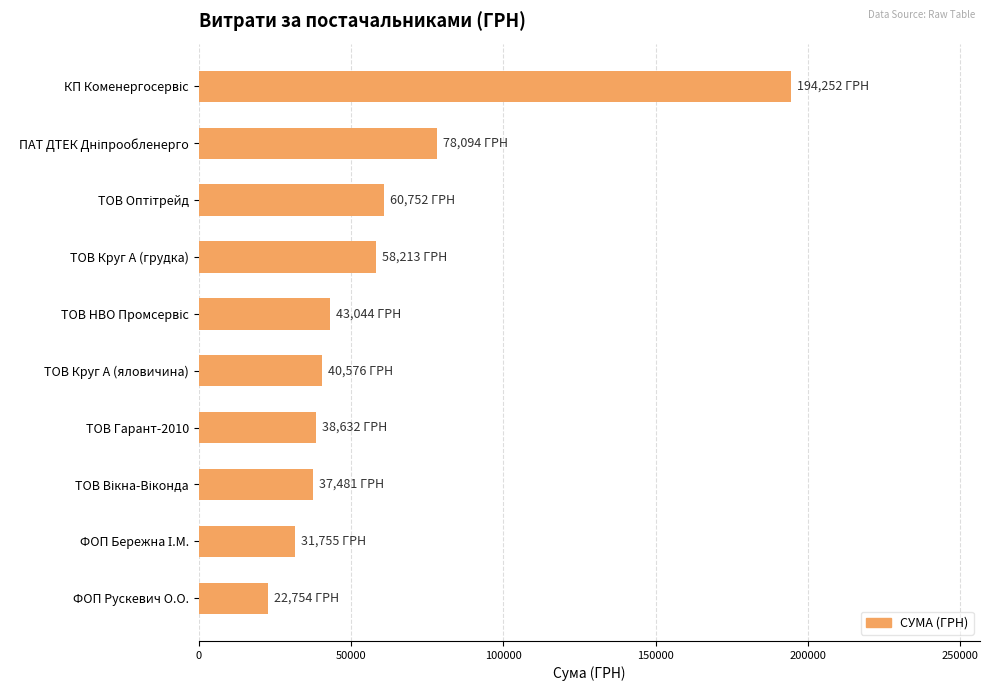

What is the maximum value shown in the chart?

194251.9